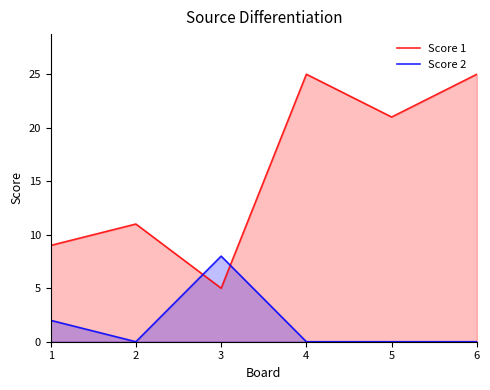

List the series in order of their peak value, highest first.

Score 1, Score 2